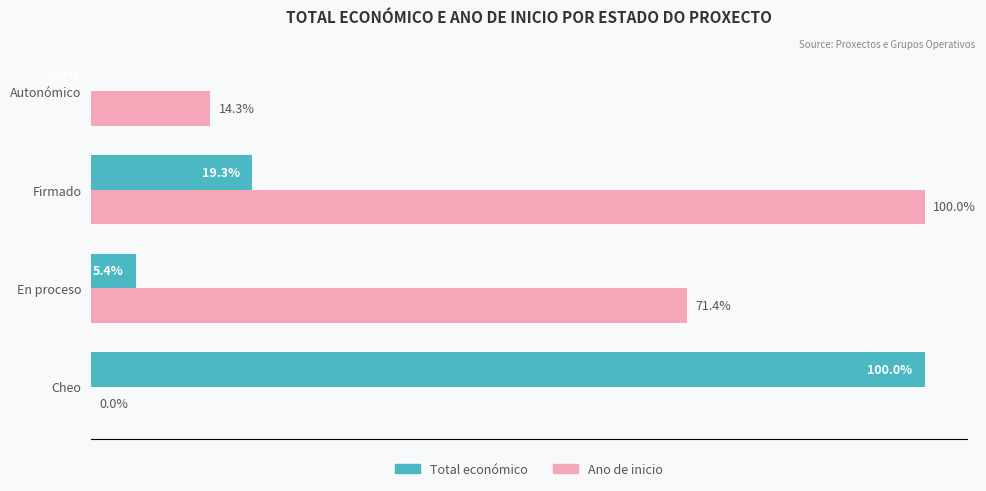

At which category is the sum across all series the highest?

Firmado